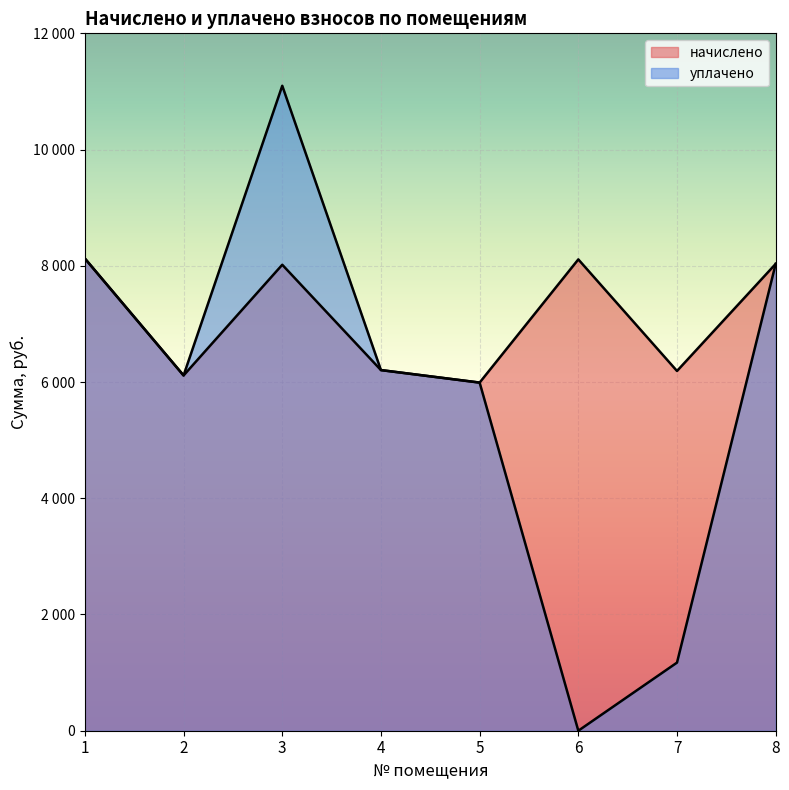

At which category does начислено reach its first local peak?

3